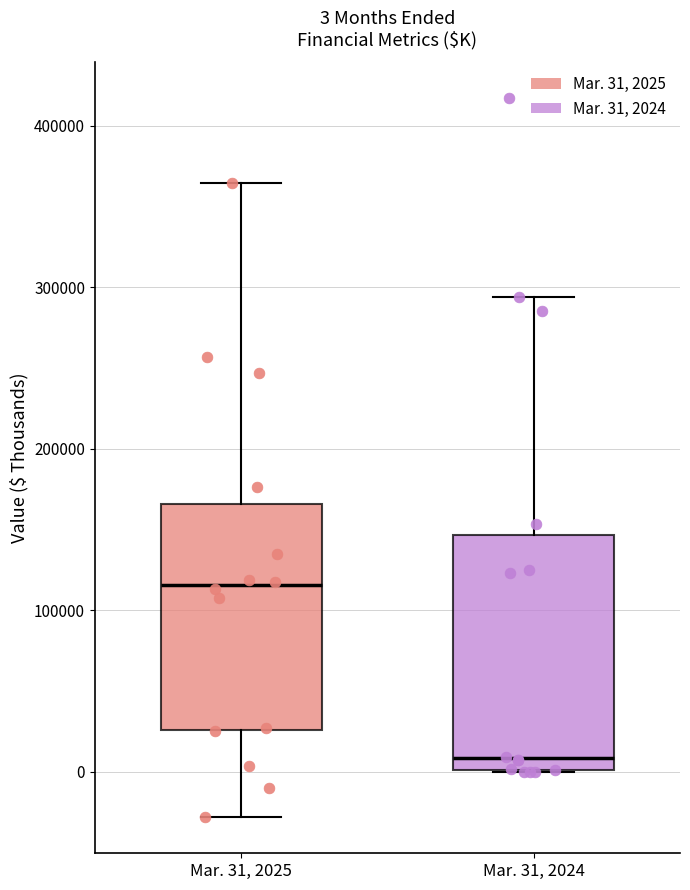

Which box's median line is the highest?

Mar. 31, 2025